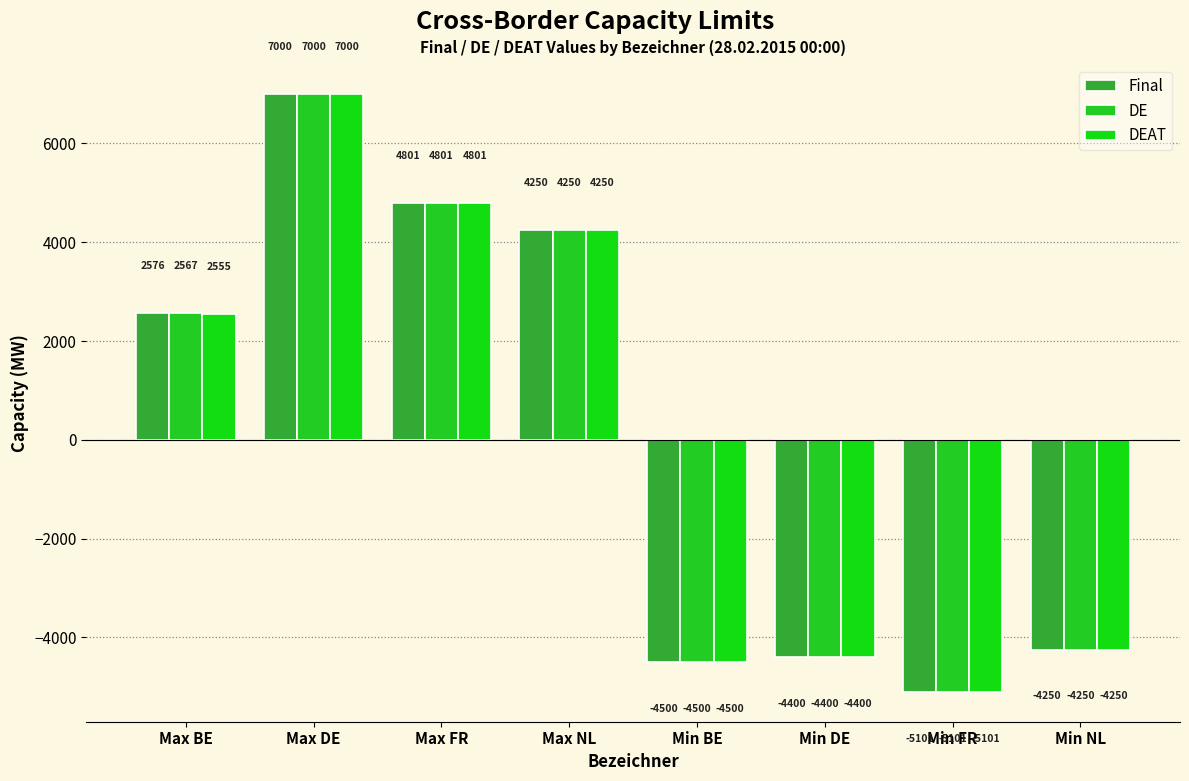

Does the chart contain any negative values?

Yes